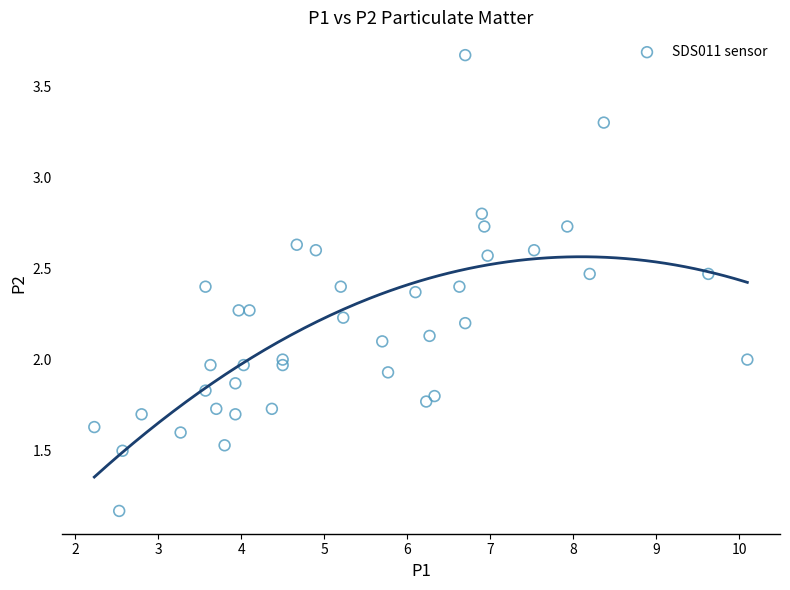

What is the range of X values (max minus min)?

7.9